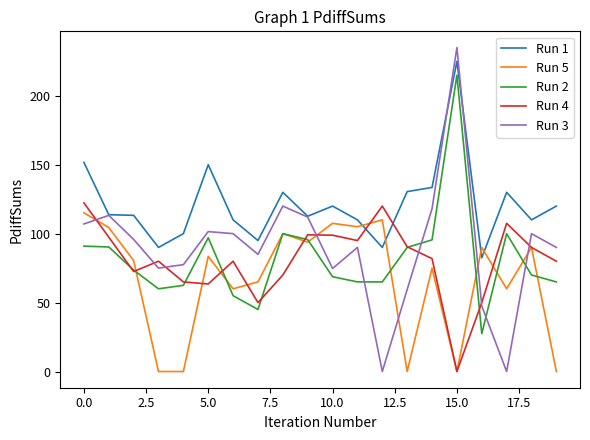

How many lines are shown in the chart?

5